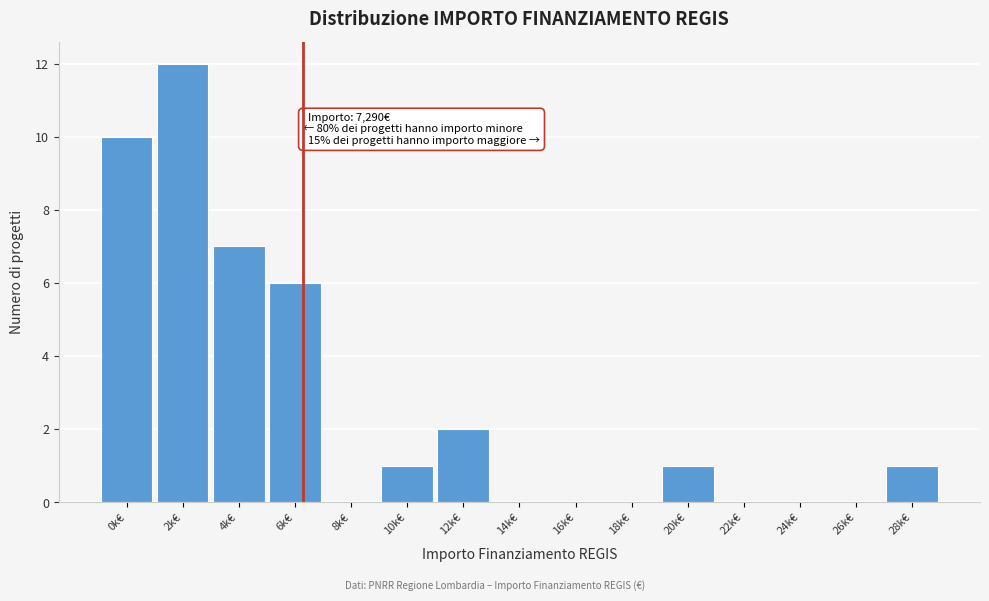

Reading left to right, transcribe all the data shown in this chart.

0k€=10	2k€=12	4k€=7	6k€=6	8k€=0	10k€=1	12k€=2	14k€=0	16k€=0	18k€=0	20k€=1	22k€=0	24k€=0	26k€=0	28k€=1